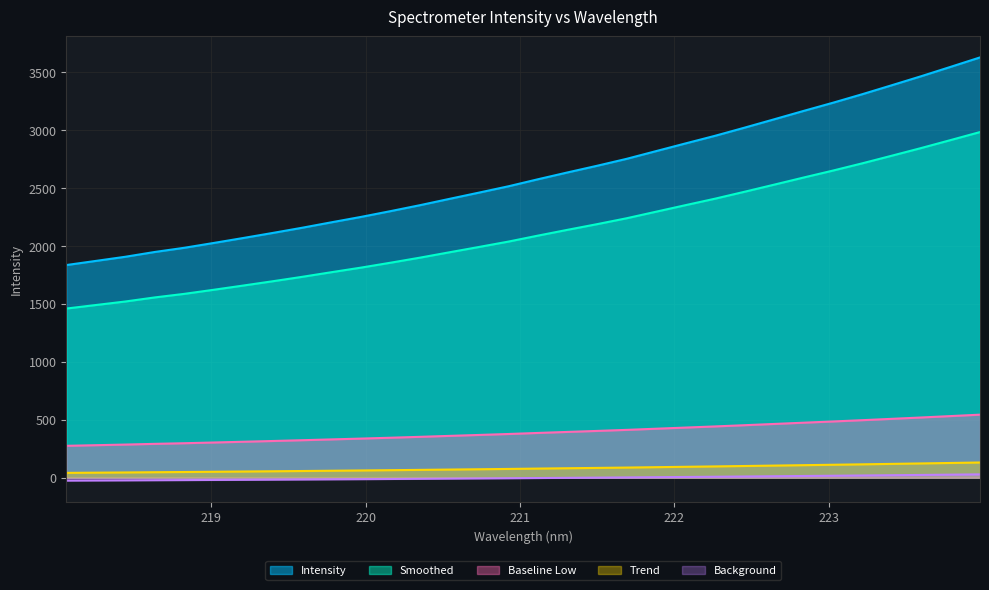

What is the smallest value displayed?

-25.0